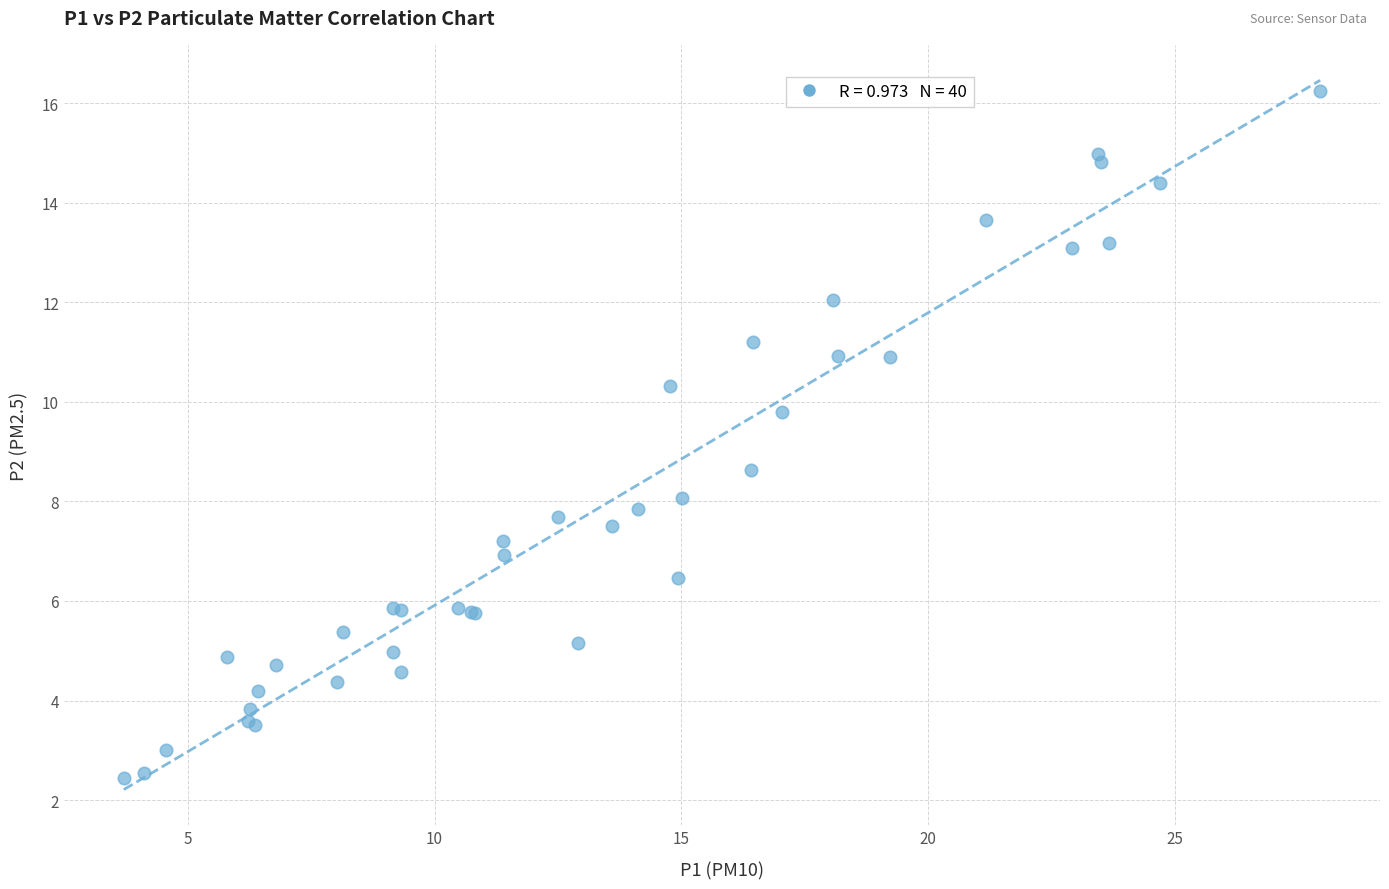

What Y value in the scatter plot is closest to 9?

8.6